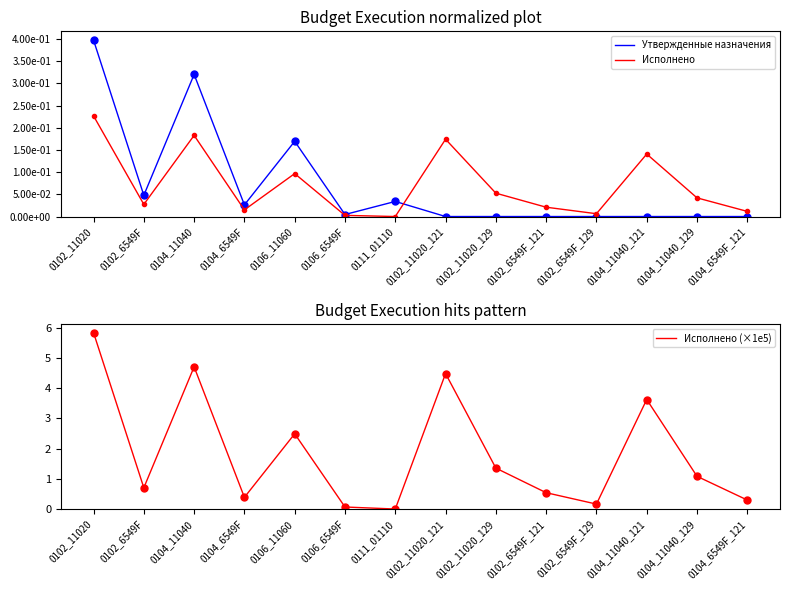

At how many categories does at least one series exceed 3?

4